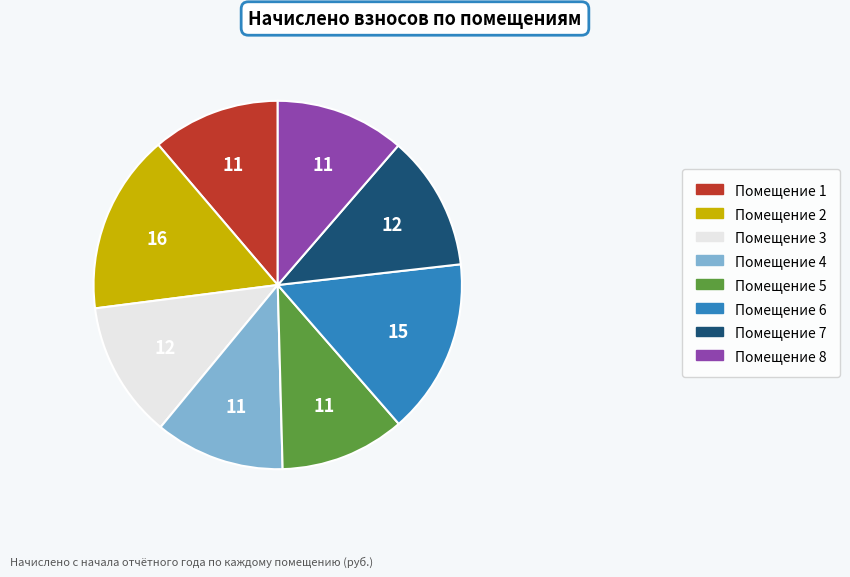

Is the sum of Помещение 5 and Помещение 3 greater than half?

No